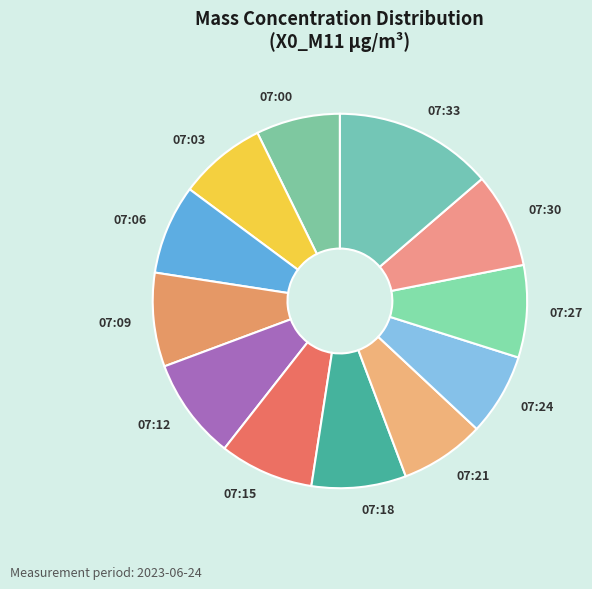

What is the largest slice in the pie chart?

07:33